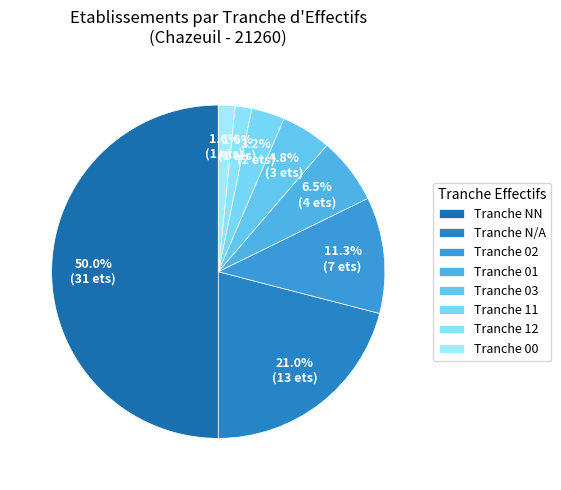

Count the number of slices in the pie.

8